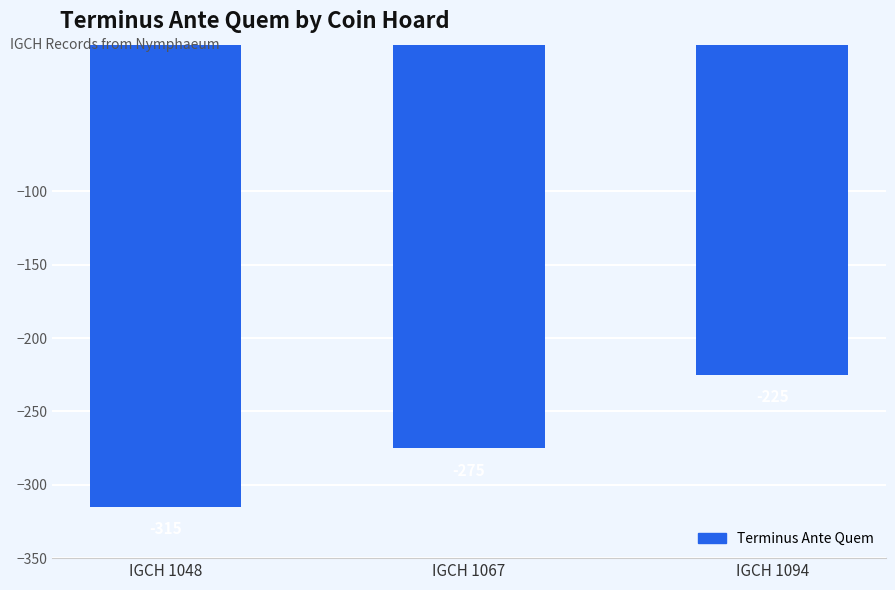

Count the number of values greater than -275.

1